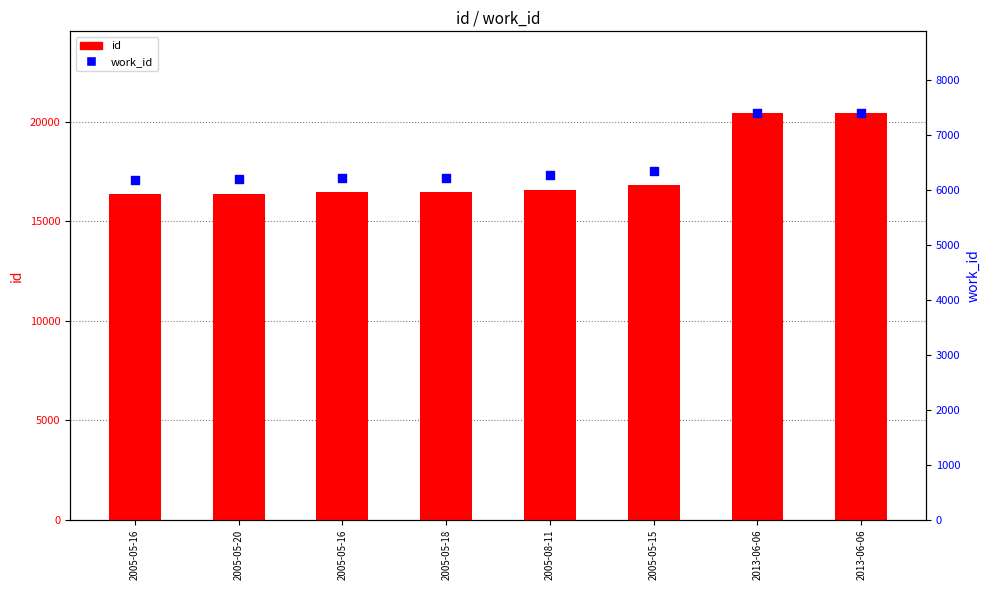

Which series contains the lowest Y value?

work_id